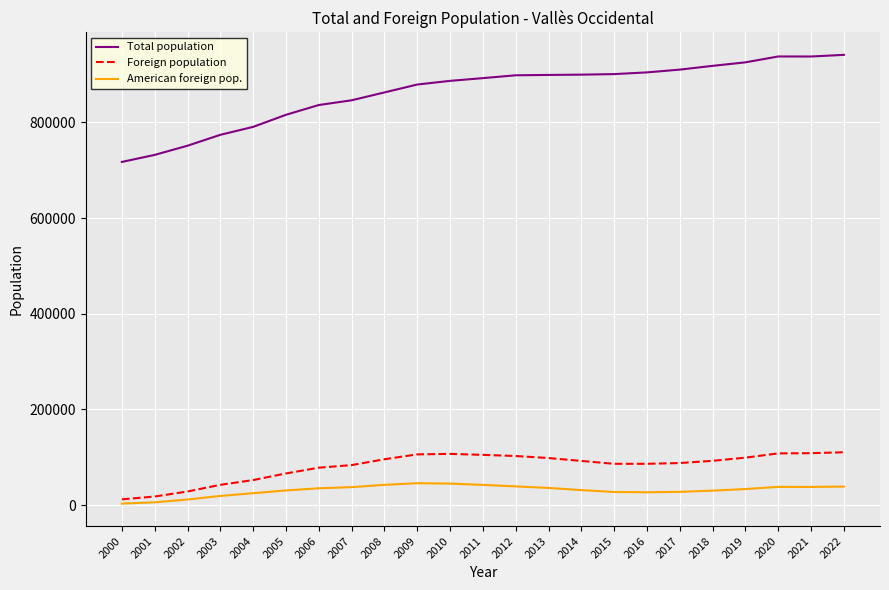

Between 2006 and 2022, which series saw the biggest shift?

Total population